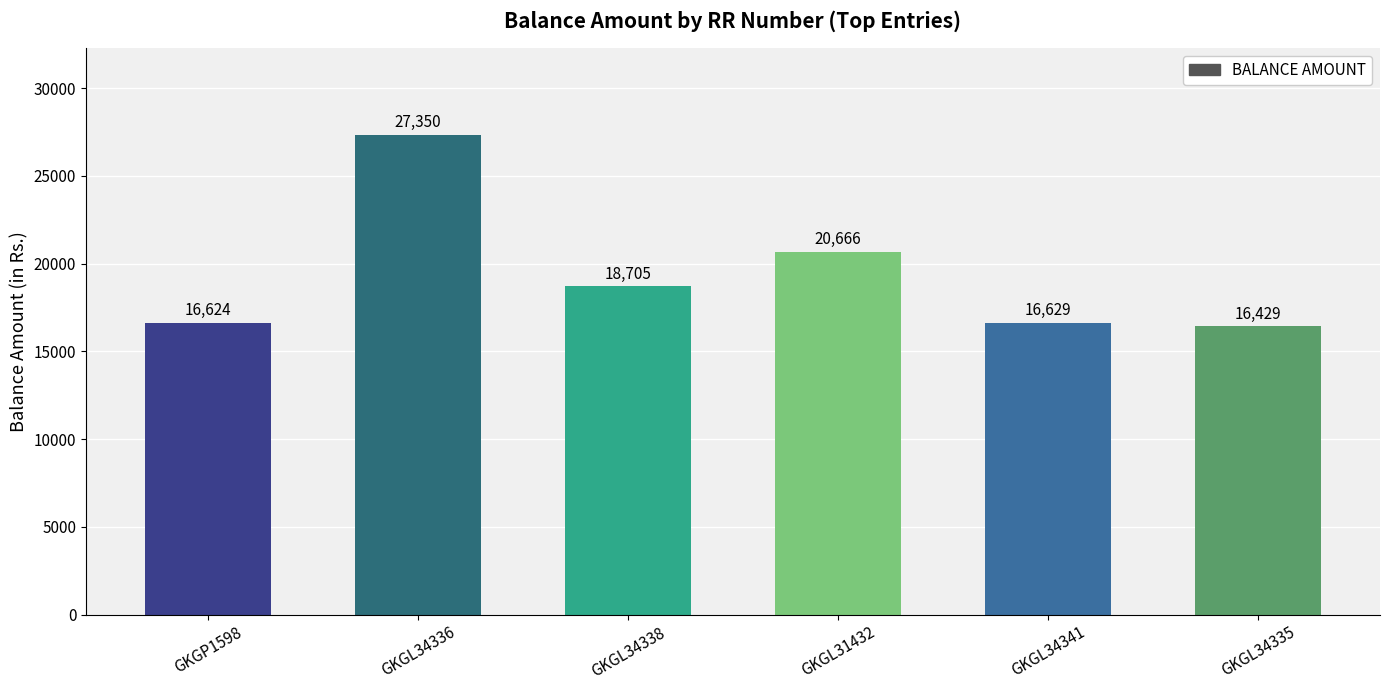

Which label corresponds to the smallest value in the chart?

GKGL34335